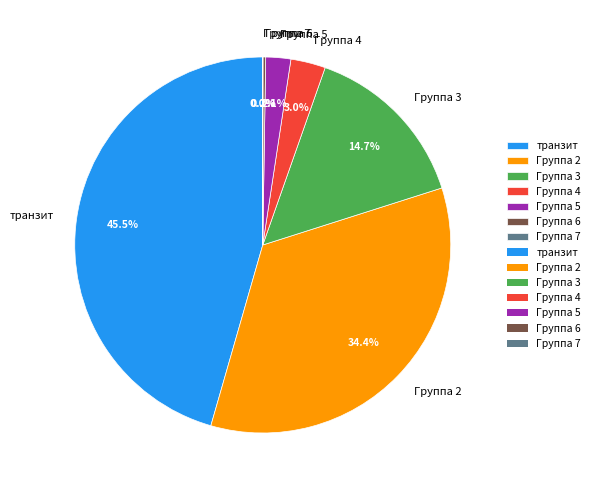

Which category has the biggest portion of the pie?

транзит